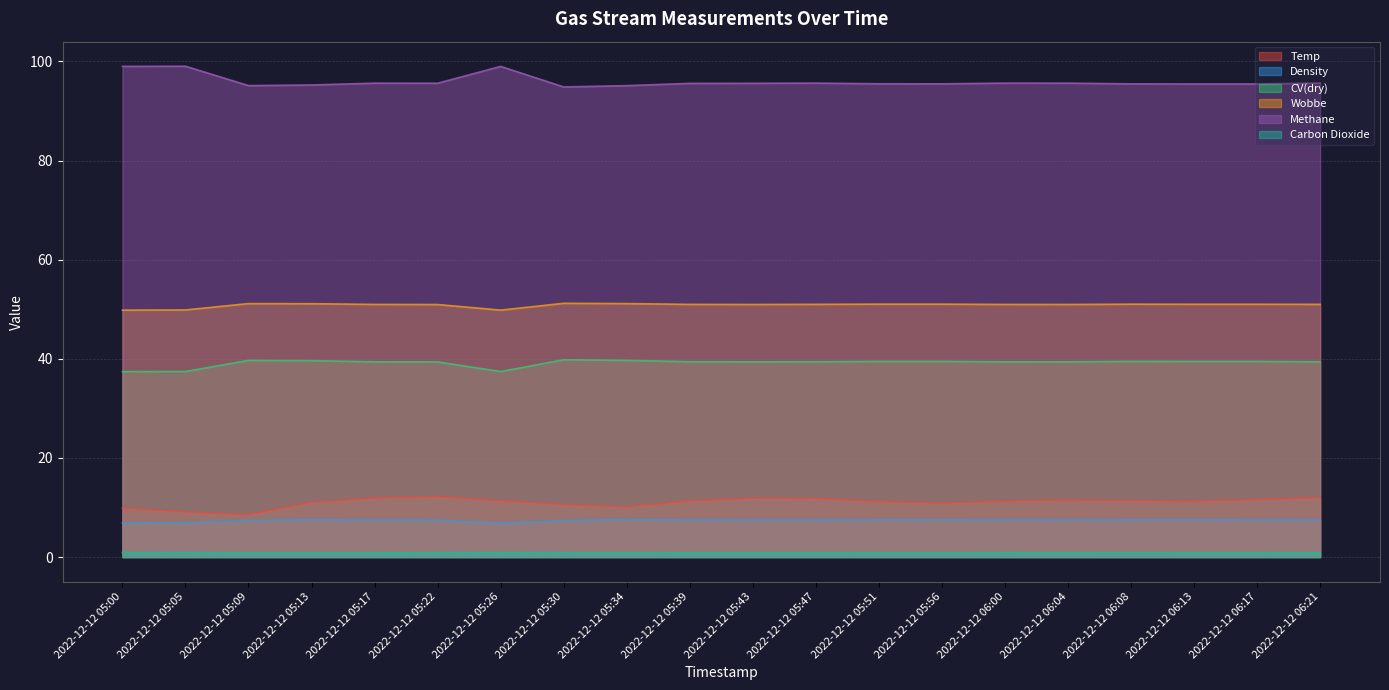

What is the highest value of the CV(dry) series?

39.8